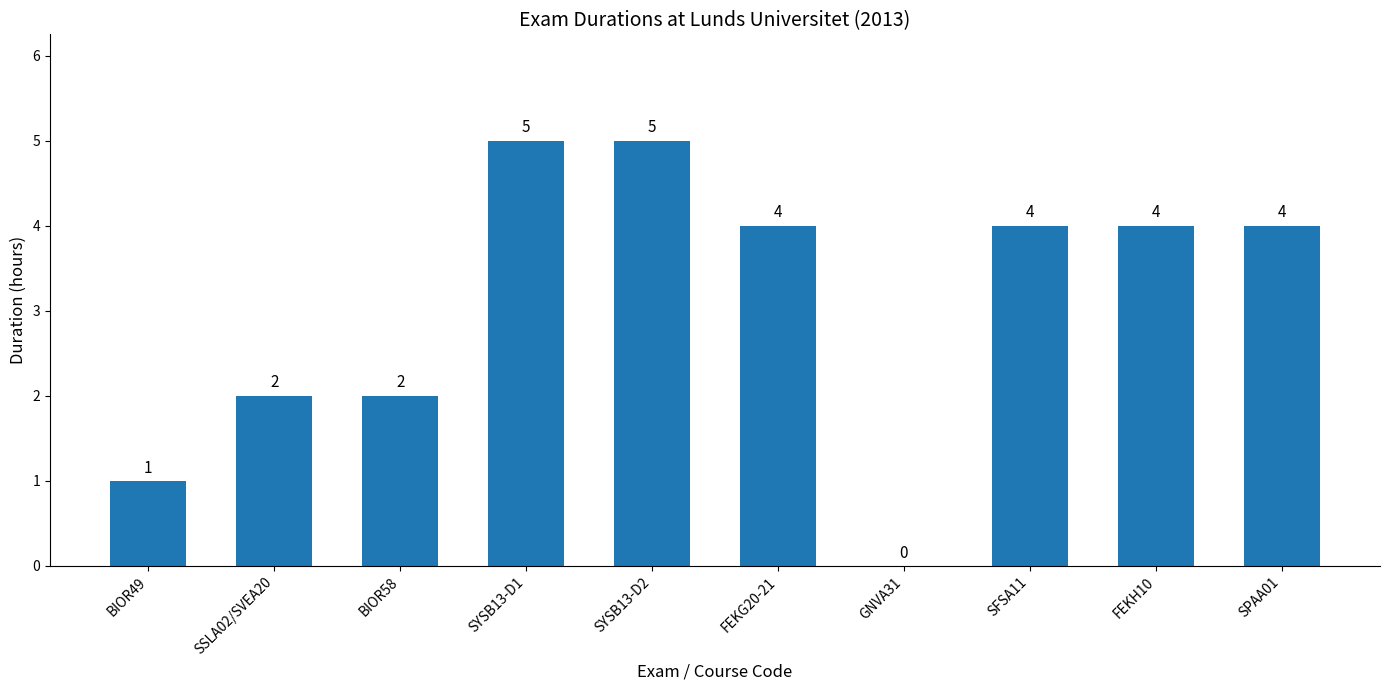

Reading right to left, transcribe all the data shown in this chart.

4	4	4	0	4	5	5	2	2	1